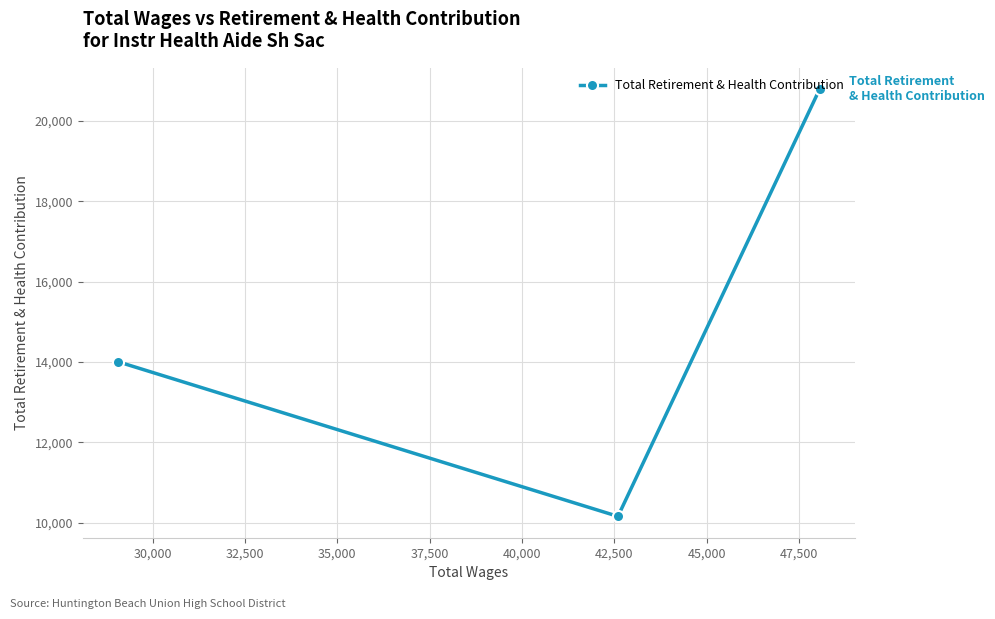

What is the value of the 2nd point from the left?

10153